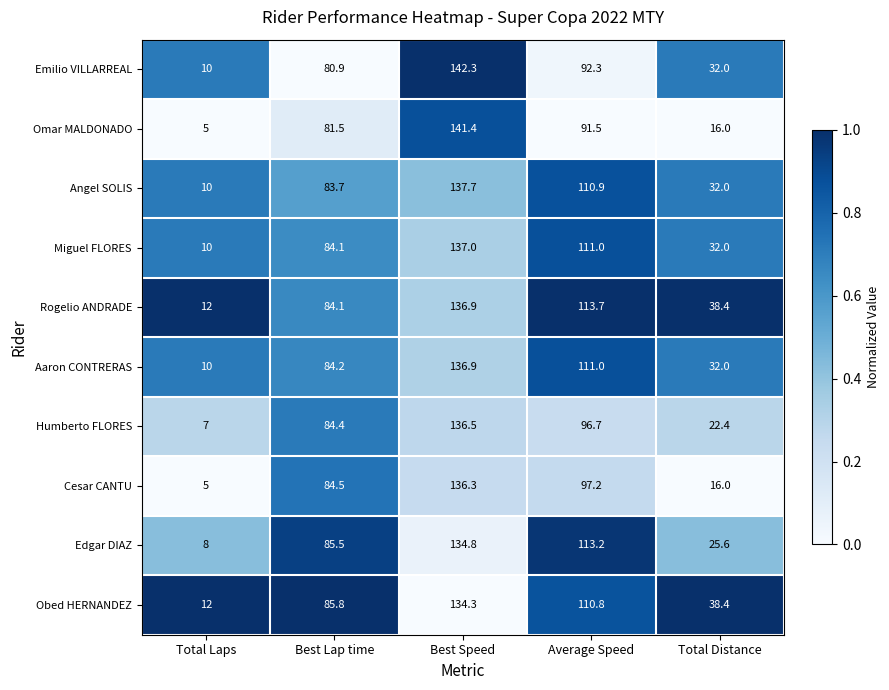

Rank the categories by Emilio VILLARREAL value from highest to lowest.

Best Speed, Average Speed, Best Lap time, Total Distance, Total Laps